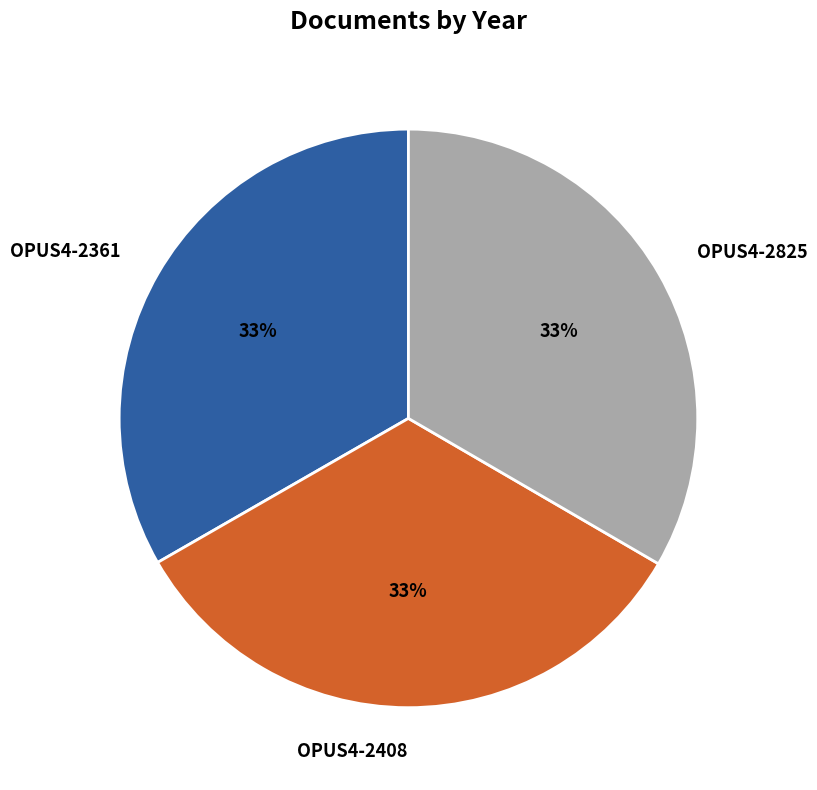

What percentage is the OPUS4-2408 slice, to the nearest percent?

33%